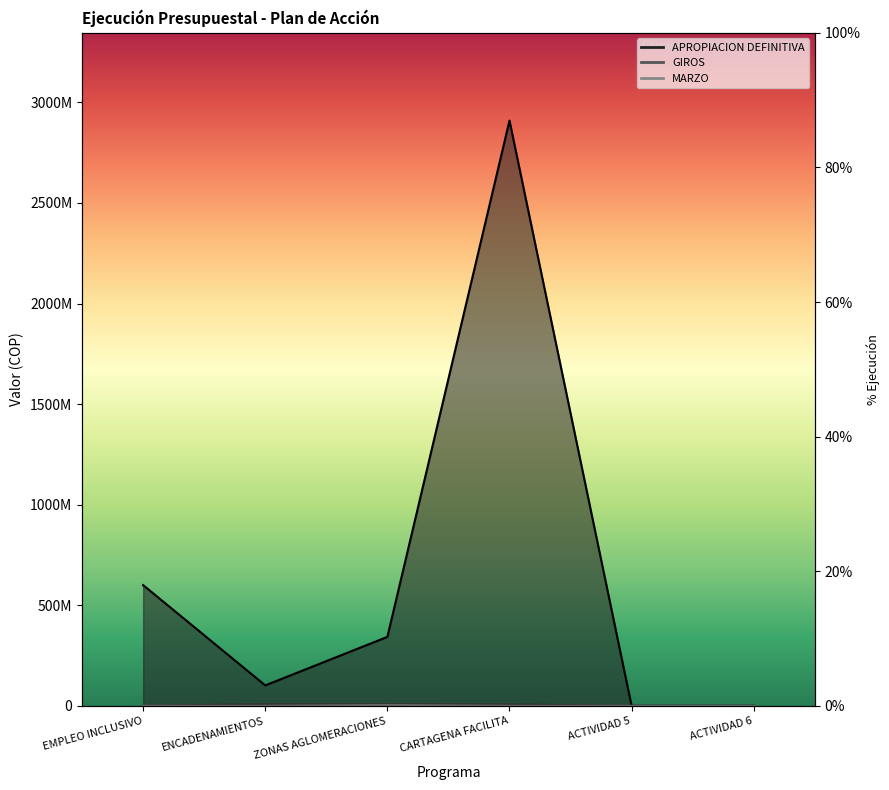

How many values in GIROS are above zero?

3